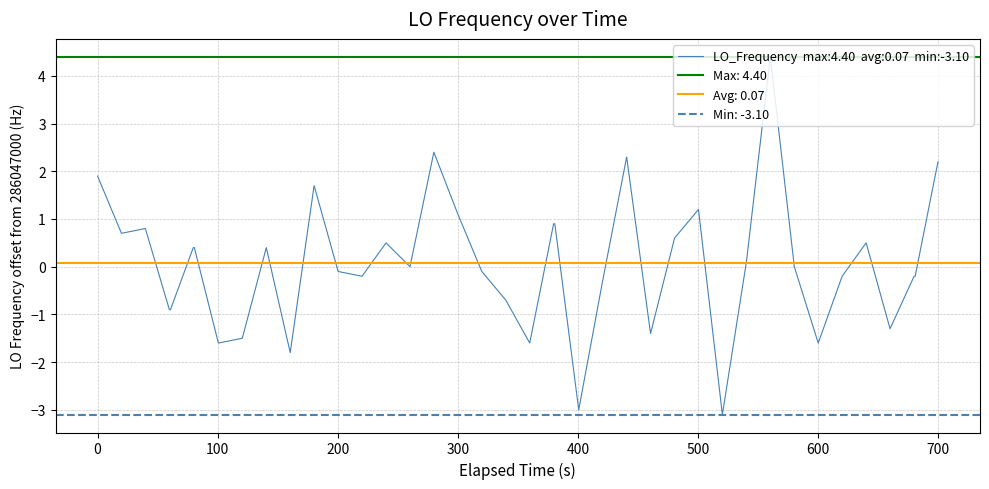

What is the sum of all values?

2.7